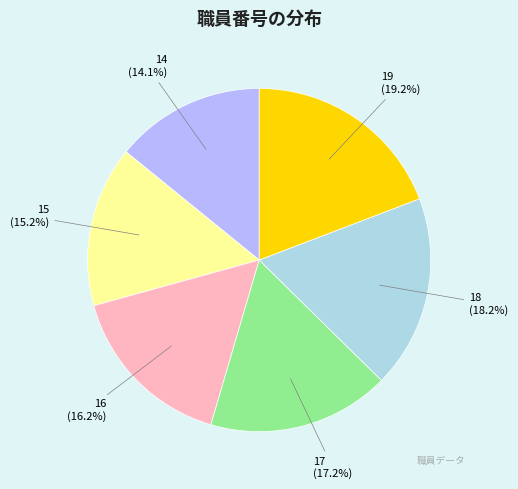

Which category has the biggest portion of the pie?

19